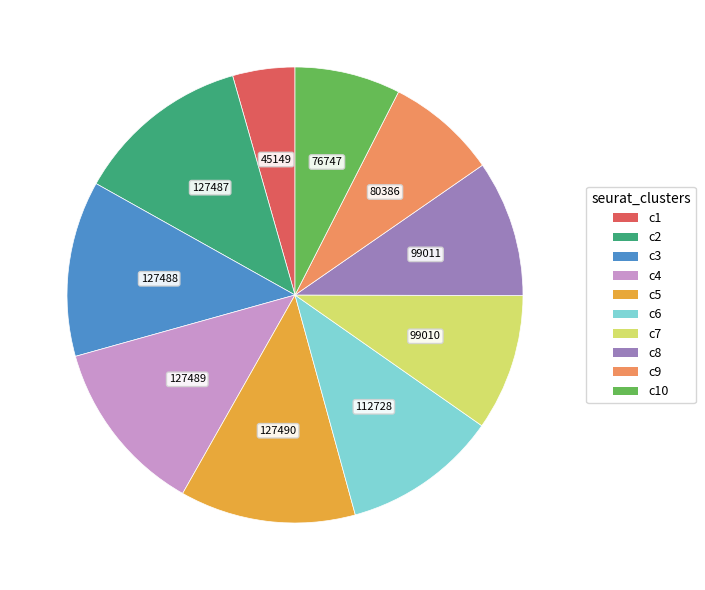

Approximately how many times larger is the value at c4 compared to c7?

1.3